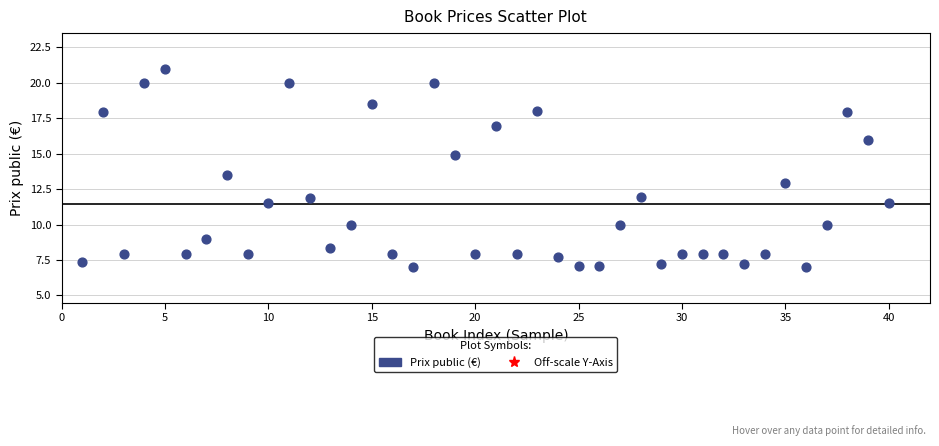

What is the range of X values (max minus min)?

39.0